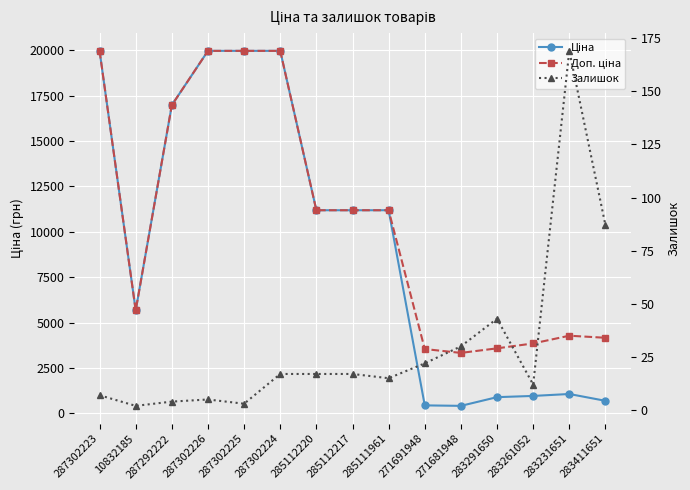

True or false: Ціна and Залишок cross at least once.

False